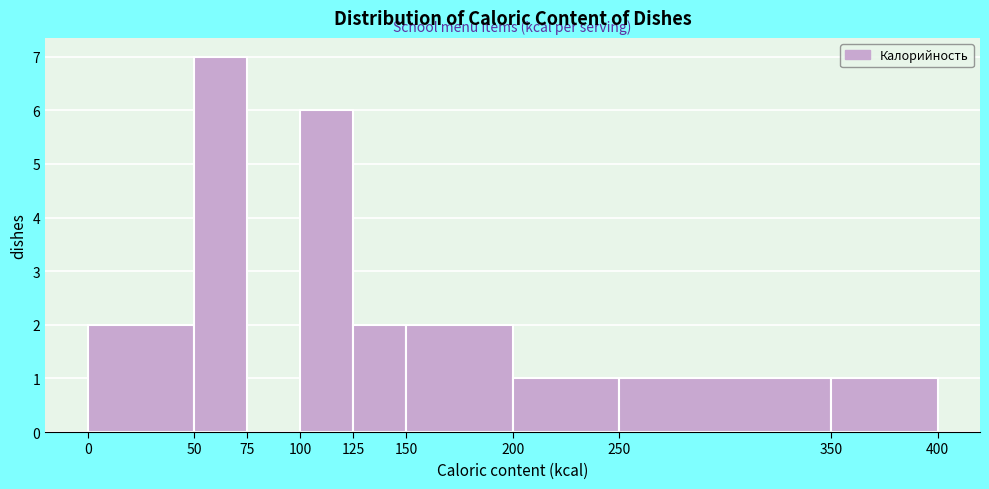

Reading left to right, transcribe this chart: for each bar, give the range it covers on the x-axis and its height. The values are not printed on the chart, so give them approximately, as read against the axis.

0 to 50: 2
50 to 75: 7
75 to 100: 0
100 to 125: 6
125 to 150: 2
150 to 200: 2
200 to 250: 1
250 to 350: 1
350 to 400: 1